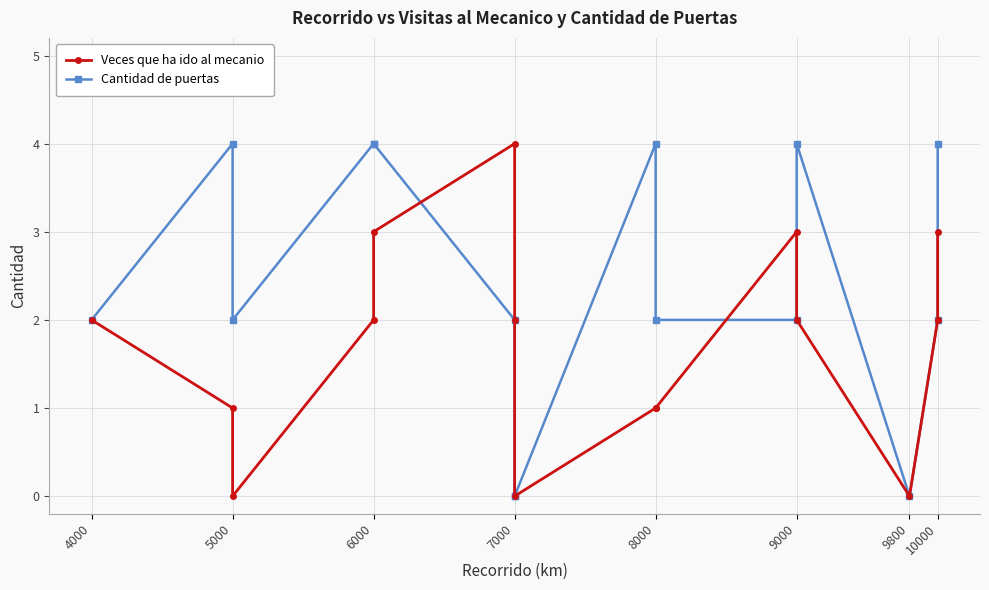

Count the number of data series in this chart.

2